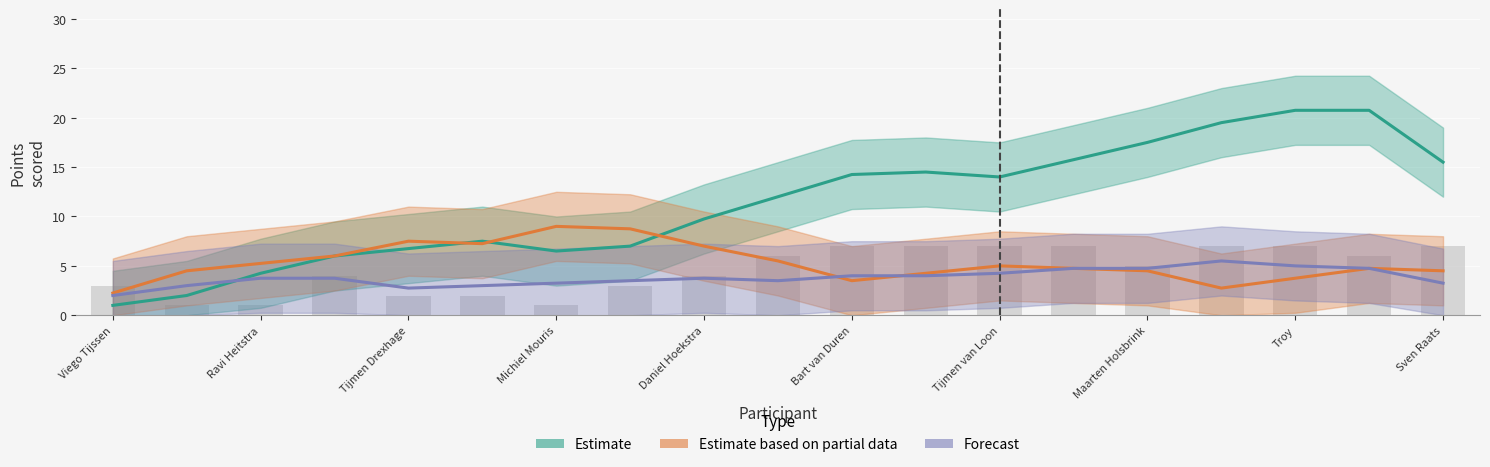

Where is the data nearest to the value 4?

Michiel Mouris